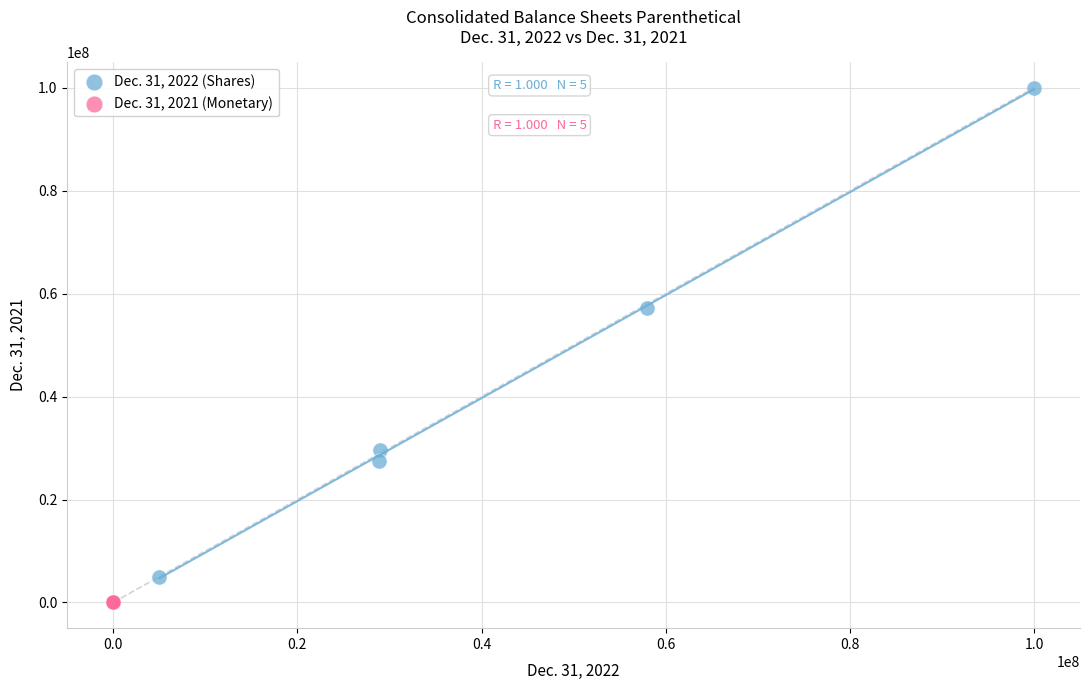

Which series reaches the minimum Y coordinate?

Dec. 31, 2021 (Monetary)